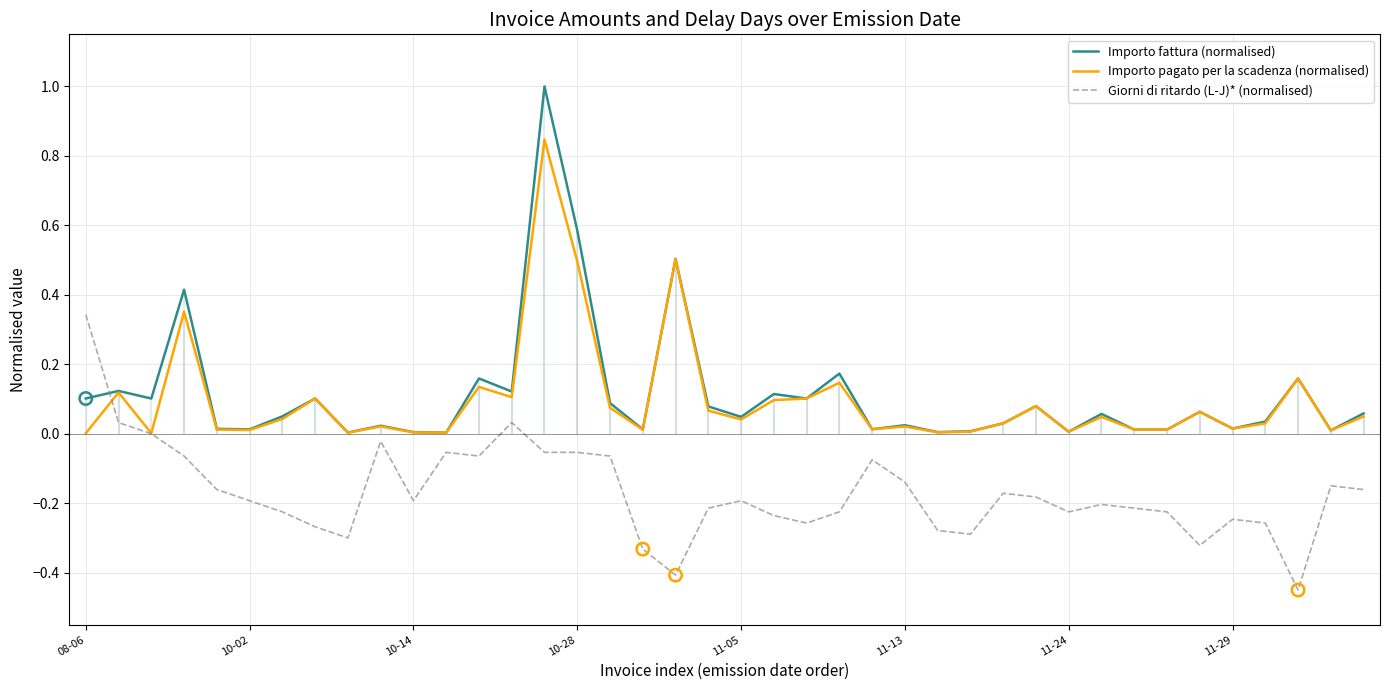

Which series has the widest spread of Y values?

Importo fattura (normalised)